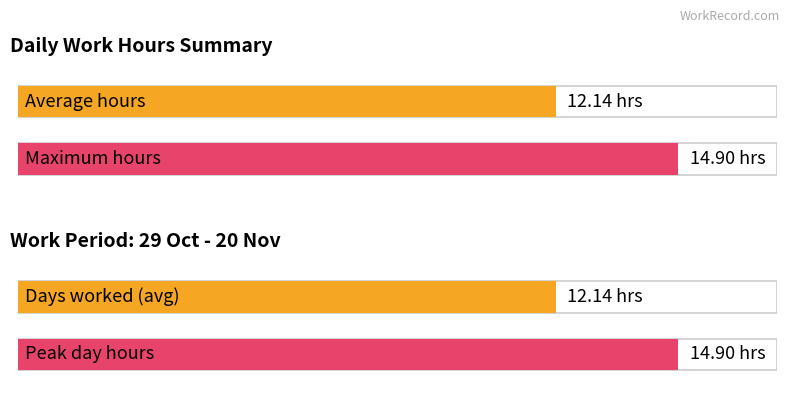

Does the chart contain any negative values?

No